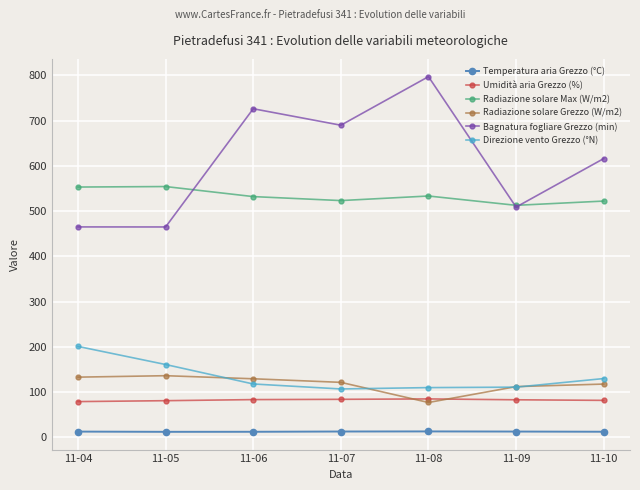

The value of Radiazione solare Max (W/m2) at 11-07 is 732.7. True or false?

False